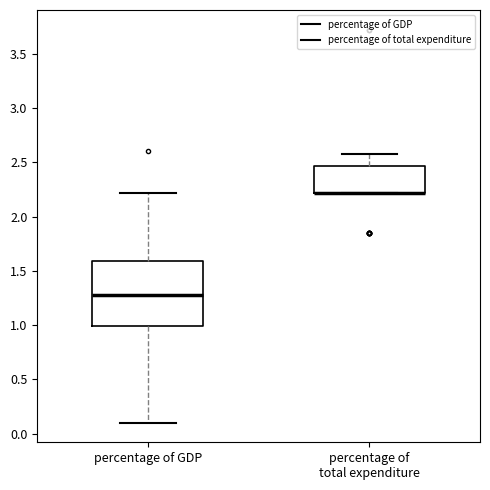

Where does the lower whisker of the box for percentage of GDP end on the y-axis? The values are not printed on the chart, so give them approximately, as read against the axis.

0.10